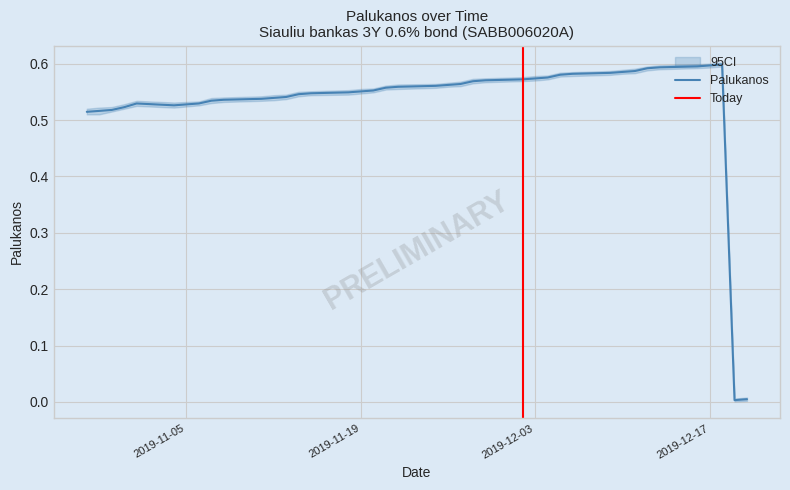

Rank the categories by value from lowest to highest.

2019-12-19, 2019-12-20, 2019-10-28, 2019-10-29, 2019-10-30, 2019-10-31, 2019-11-04, 2019-11-05, 2019-11-01, 2019-11-06, 2019-11-07, 2019-11-08, 2019-11-11, 2019-11-12, 2019-11-13, 2019-11-14, 2019-11-15, 2019-11-18, 2019-11-19, 2019-11-20, 2019-11-21, 2019-11-22, 2019-11-25, 2019-11-26, 2019-11-27, 2019-11-28, 2019-11-29, 2019-12-02, 2019-12-03, 2019-12-04, 2019-12-05, 2019-12-06, 2019-12-09, 2019-12-10, 2019-12-11, 2019-12-12, 2019-12-13, 2019-12-16, 2019-12-17, 2019-12-18